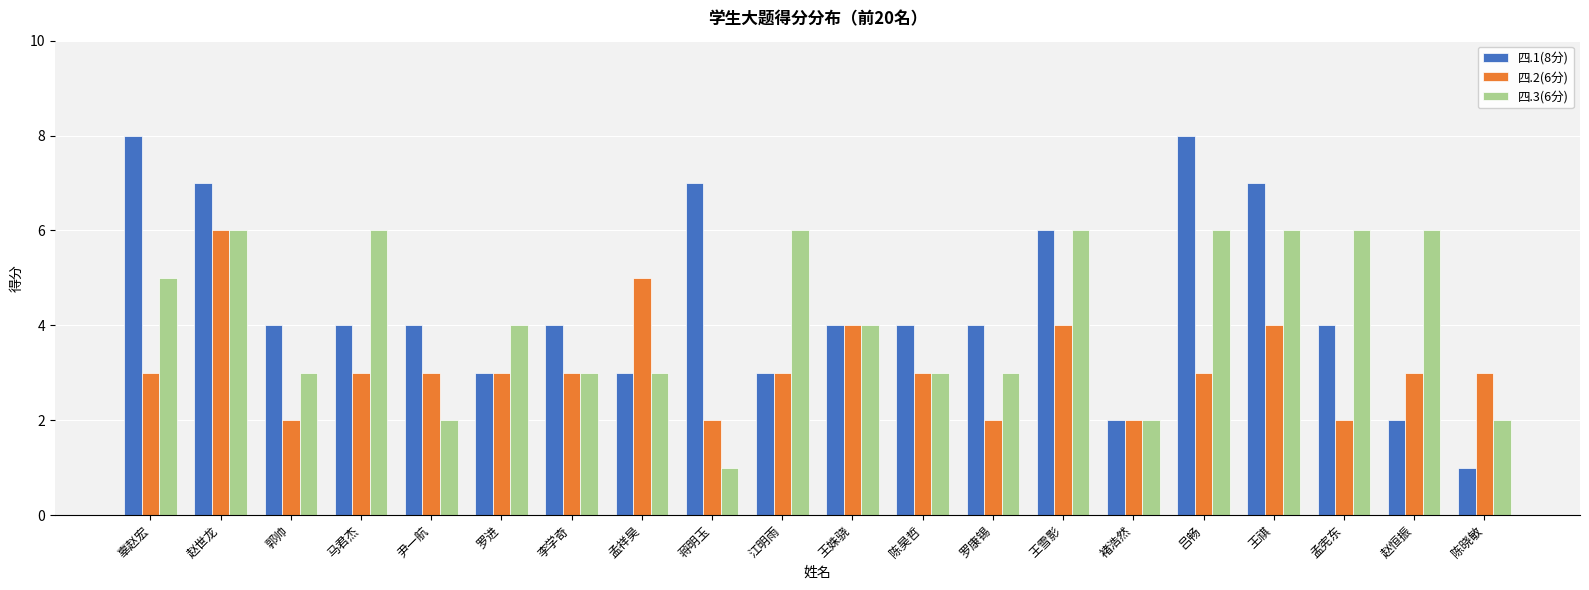

What are all the series names shown in the legend?

四.1(8分), 四.2(6分), 四.3(6分)